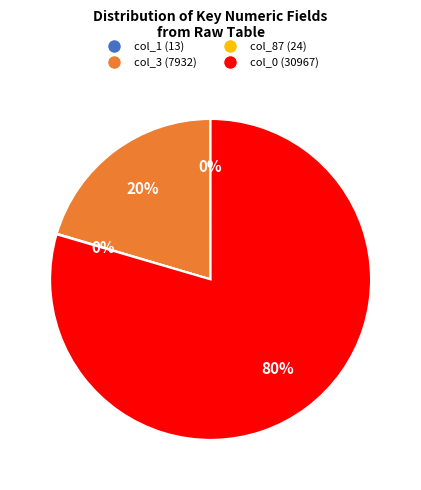

What percentage is the col_3 (7932) slice, to the nearest percent?

20%